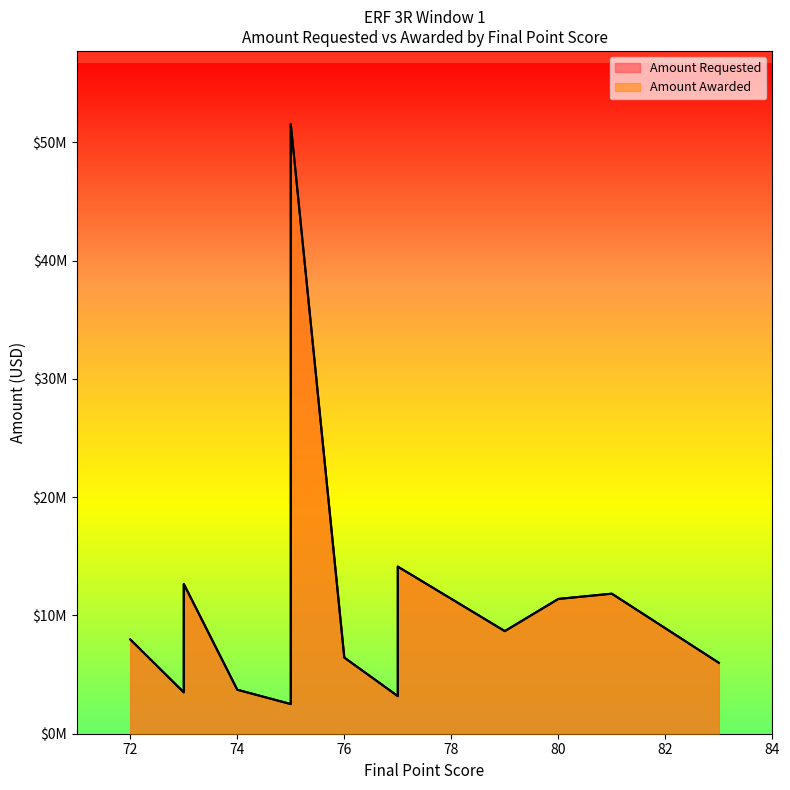

True or false: Amount Awarded has more than 0 interior local peaks.

True